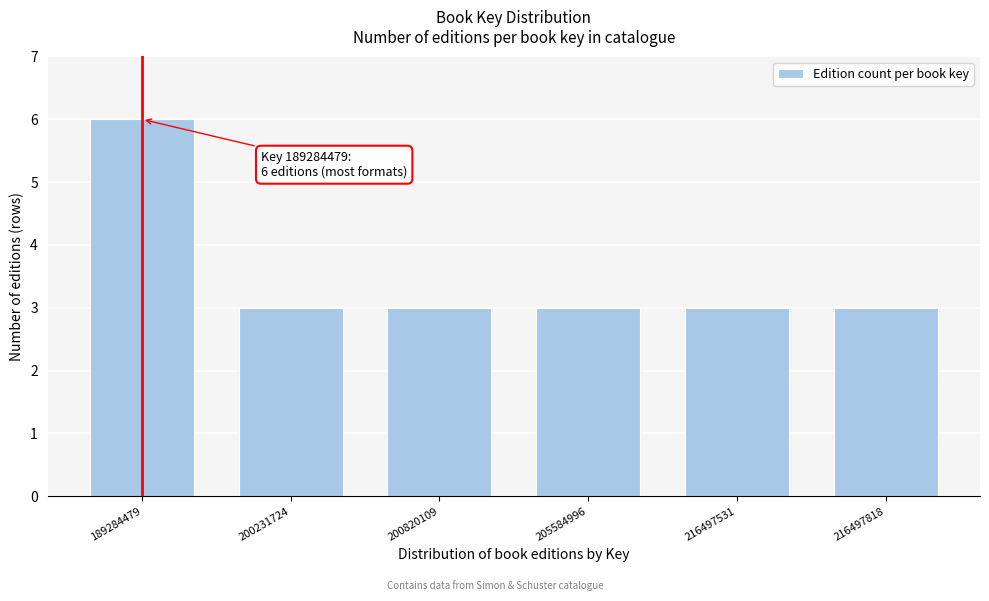

Reading left to right, list all the values displayed in this chart.

189284479=6	200231724=3	200820109=3	205584996=3	216497531=3	216497818=3